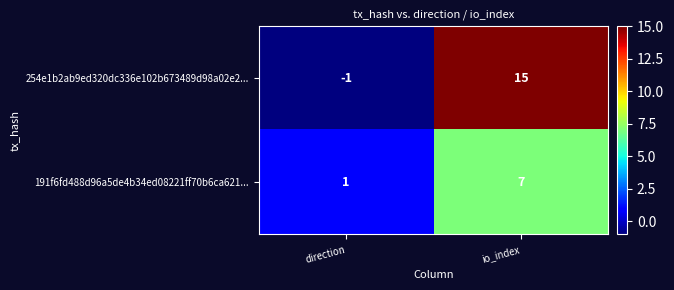

True or false: 191f6fd488d96a5de4b34ed08221ff70b6ca621... has a value of 3 at io_index.

False